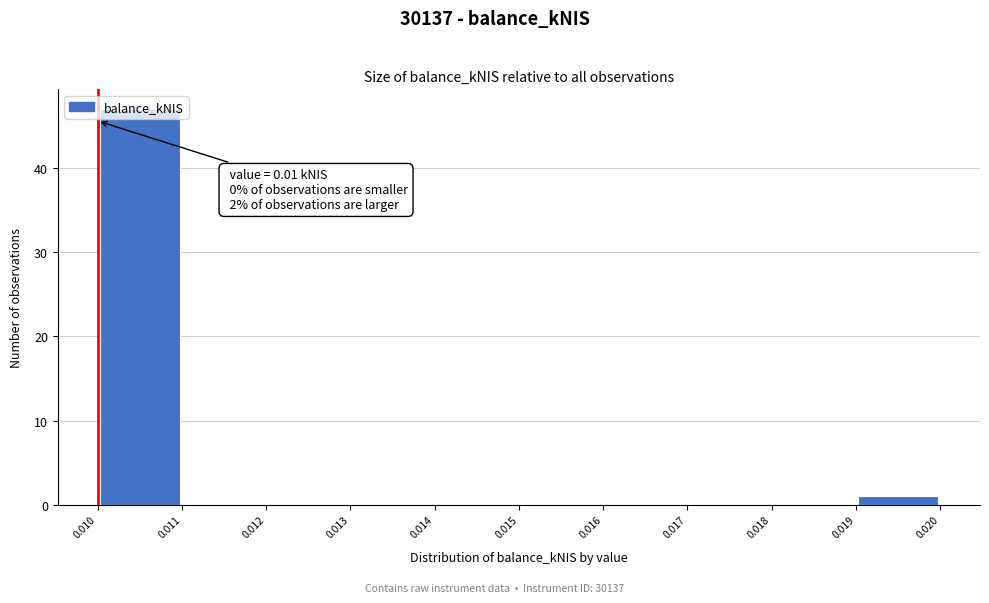

Over which range of the x-axis is the bar tallest?

0.010 to 0.011